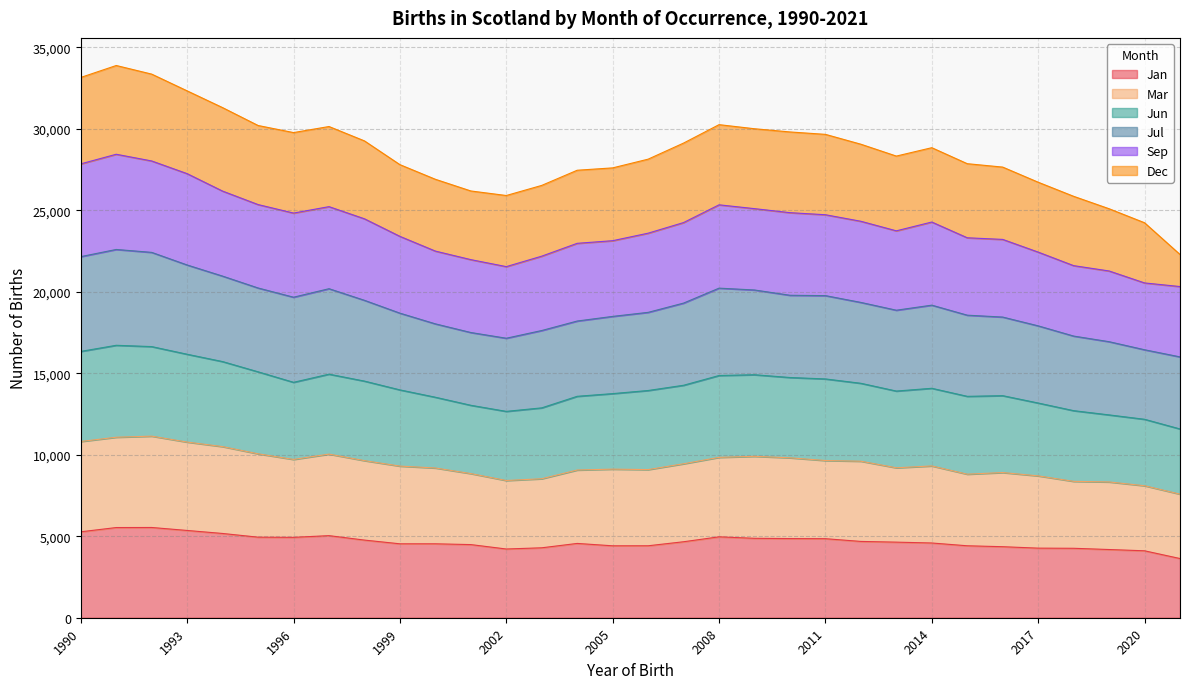

How many data points in Jan are above 4639?

15